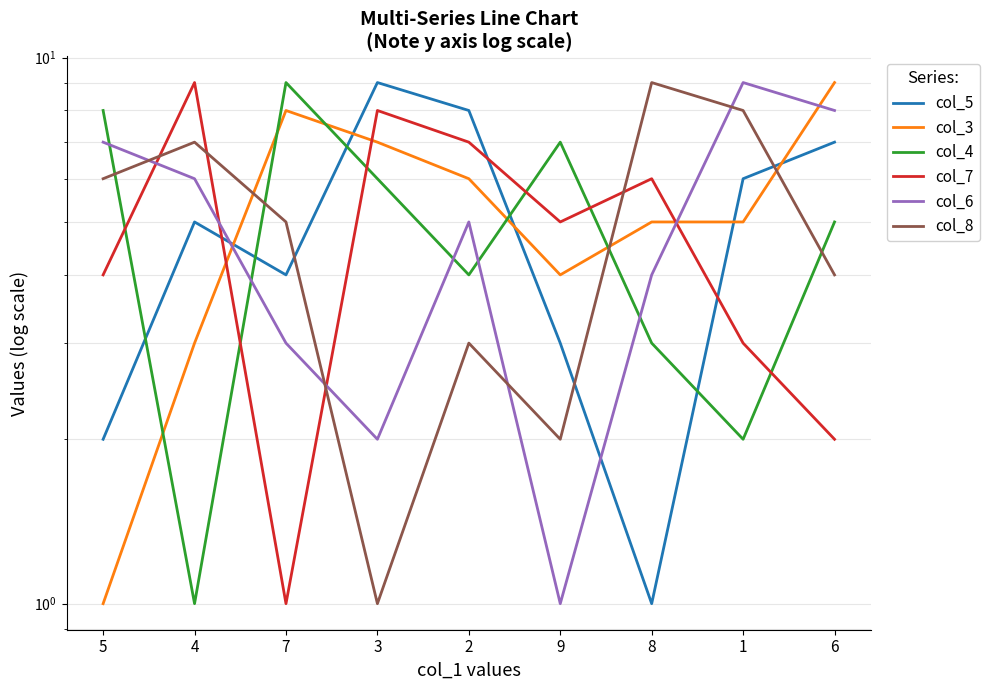

Which category has the lowest value across all series?

8